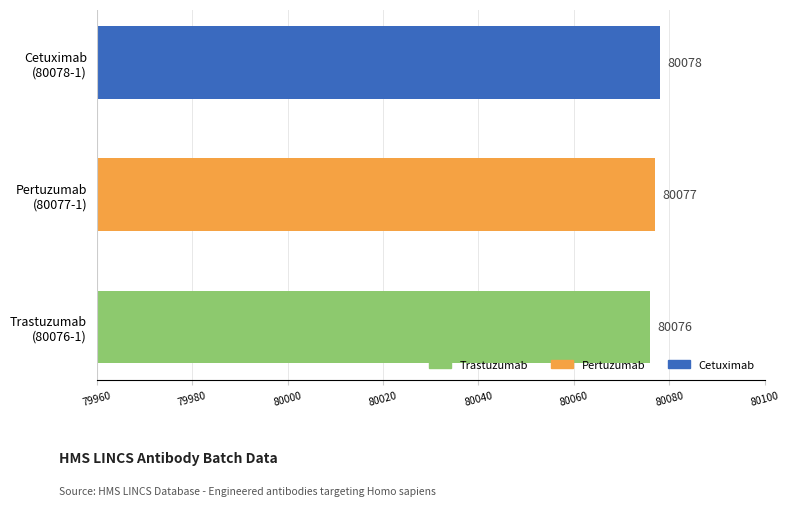

How many values are between 80076 and 80078?

3